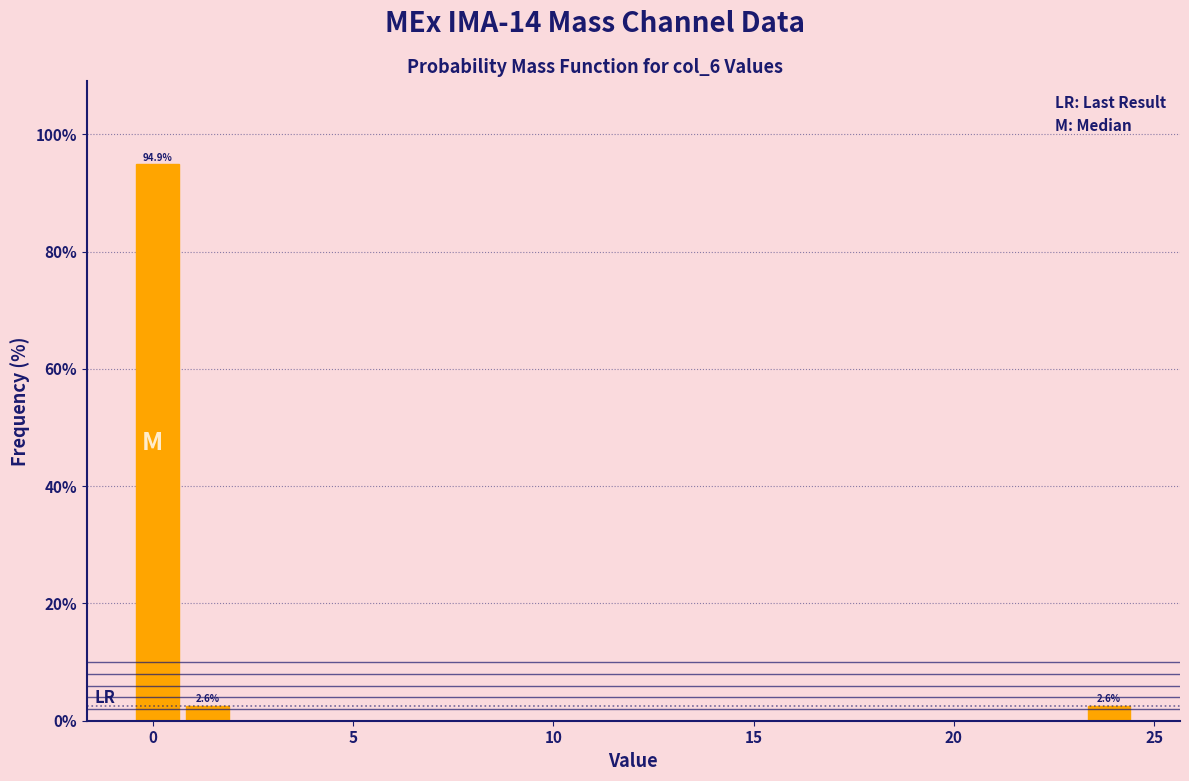

Around what value on the x-axis is the tallest bar? Give the approximate position of its centre, as read against the axis.

0.0